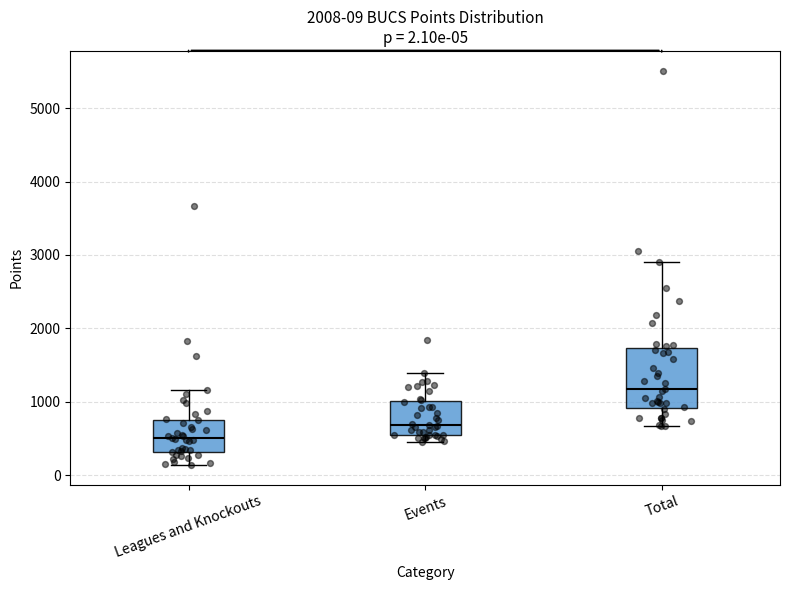

Which box's median line is the lowest?

Leagues and Knockouts